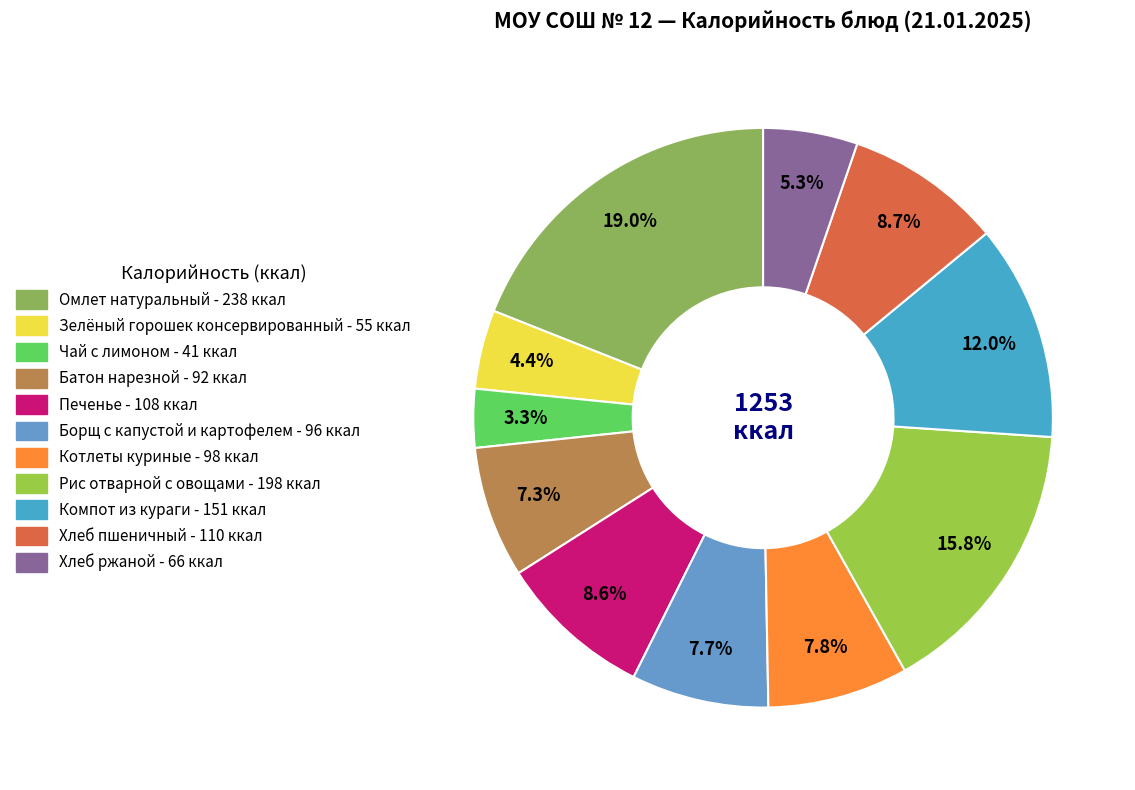

Does any single category account for the majority?

No